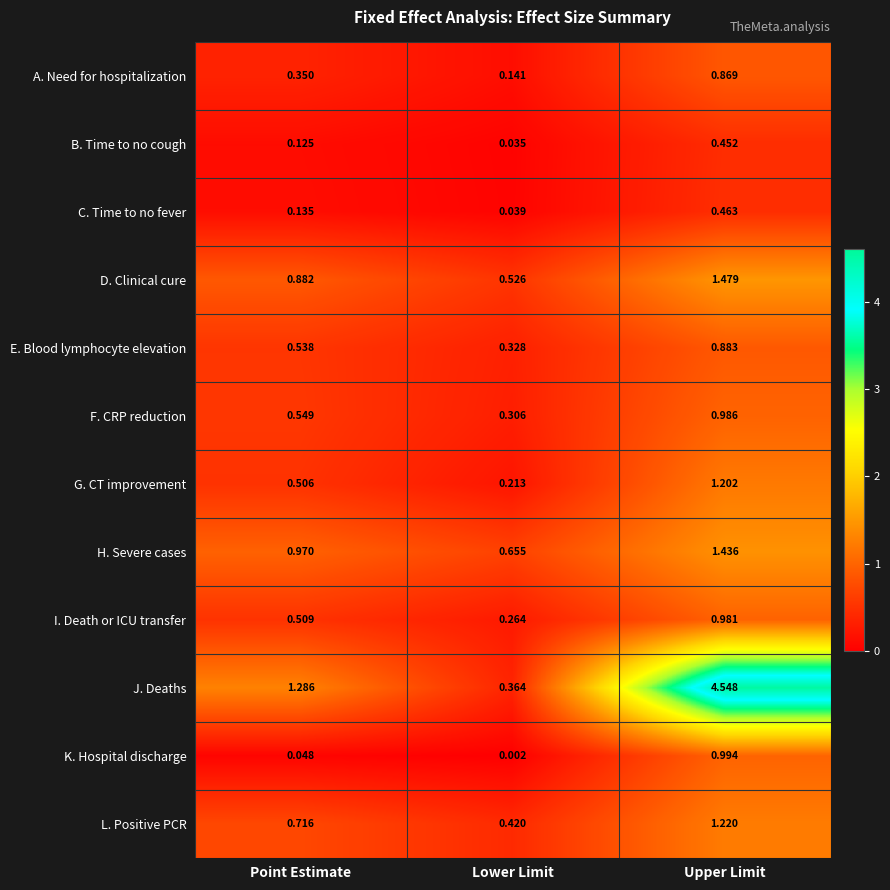

At Point Estimate, list the series in order from largest to smallest.

J. Deaths, H. Severe cases, D. Clinical cure, L. Positive PCR, F. CRP reduction, E. Blood lymphocyte elevation, I. Death or ICU transfer, G. CT improvement, A. Need for hospitalization, C. Time to no fever, B. Time to no cough, K. Hospital discharge